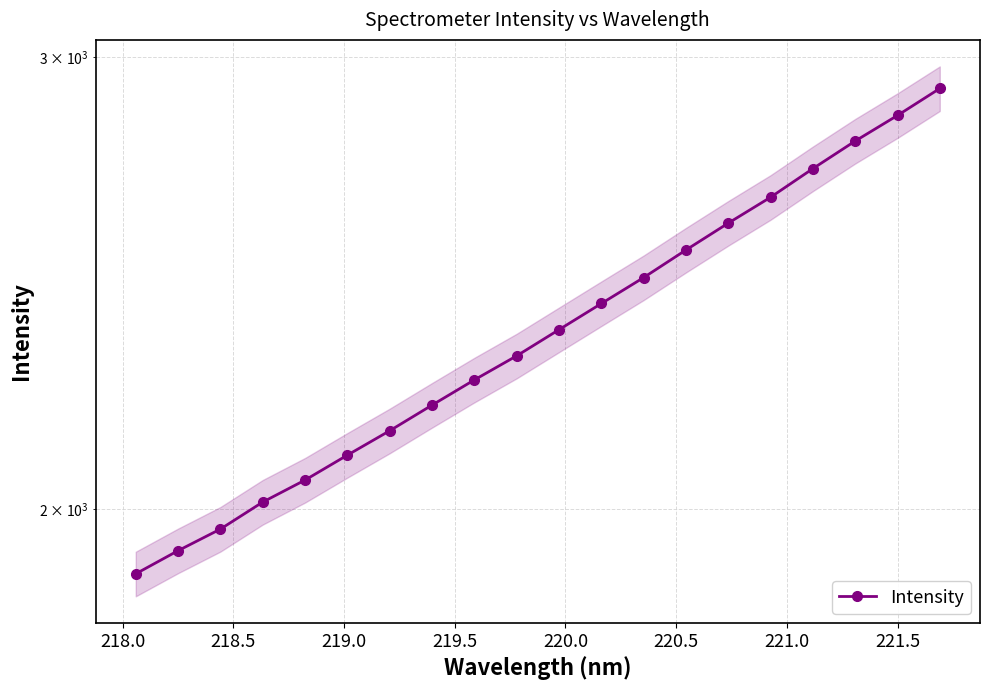

Does the chart have visible grid lines?

Yes